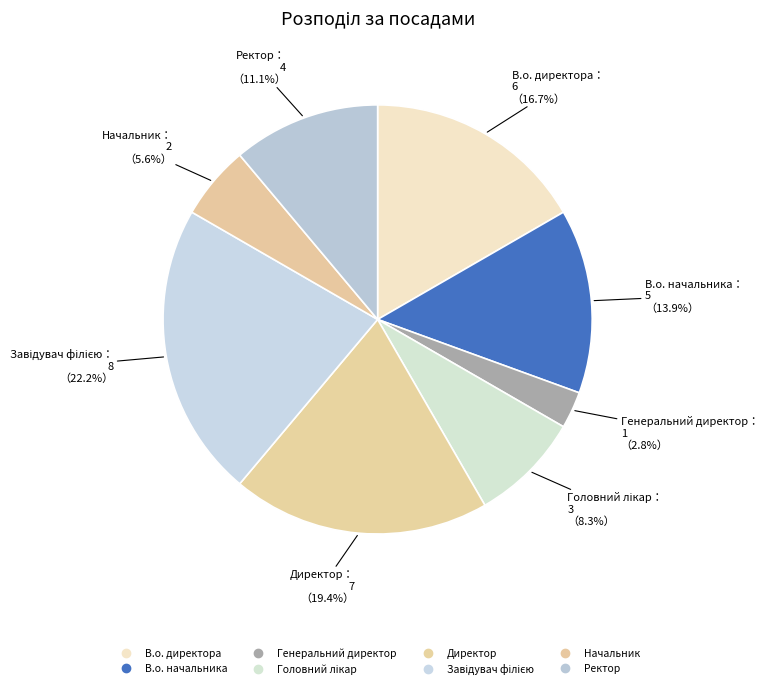

Does Ректор represent more than half of the total?

No